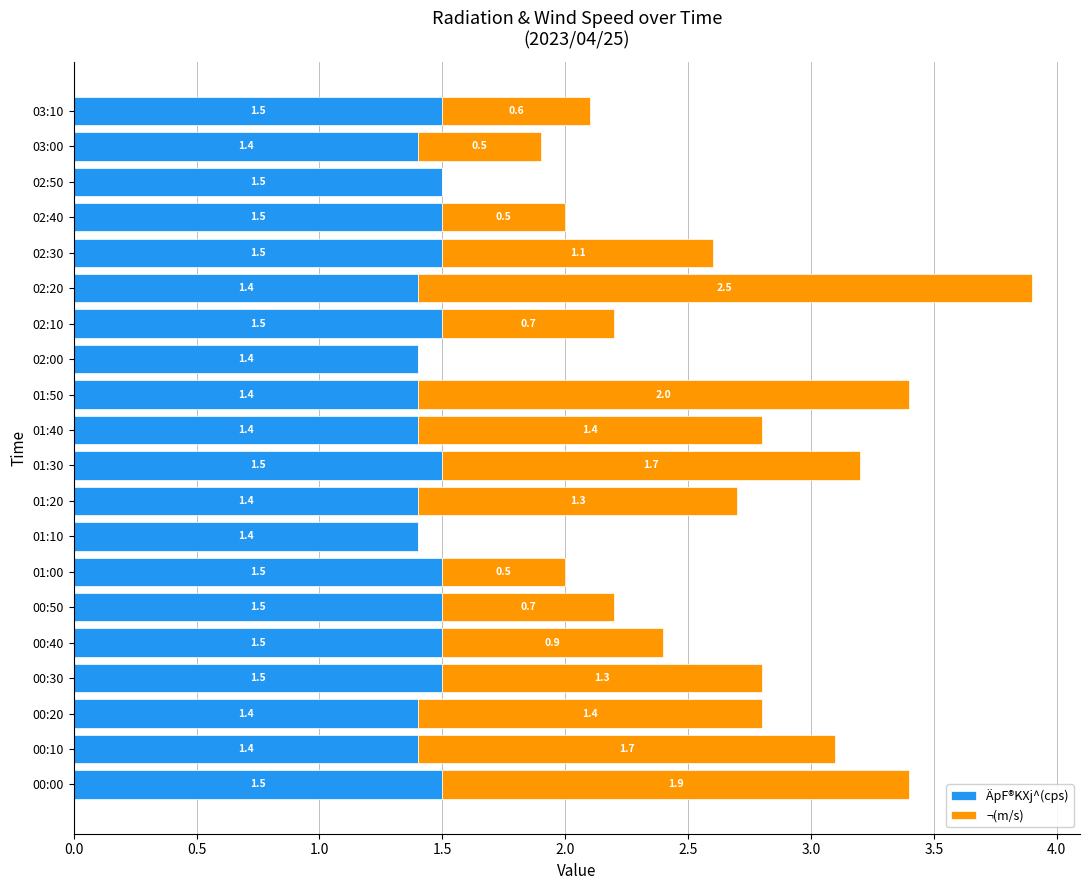

What is the sum of all ÄpF®KXj^(cps) values?

29.1